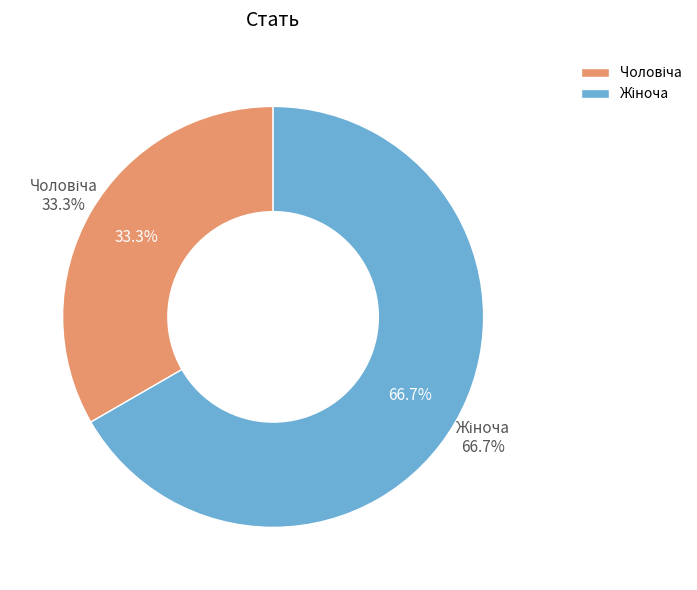

To the nearest percent, what is the combined percentage of Жіноча and Чоловіча?

100%